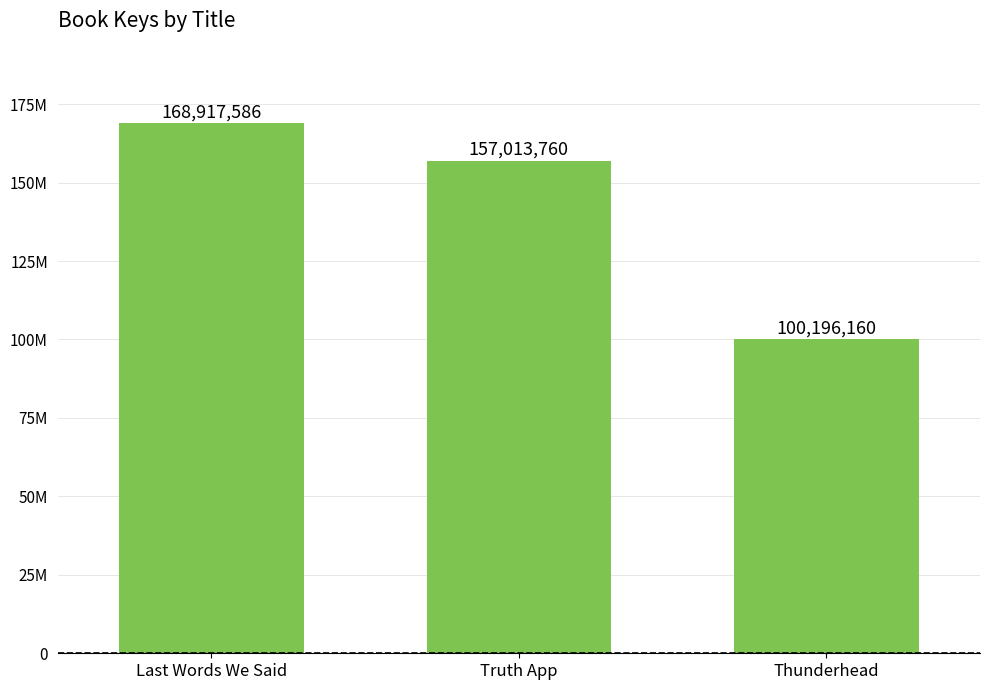

Rank the categories by value from highest to lowest.

Last Words We Said, Truth App, Thunderhead